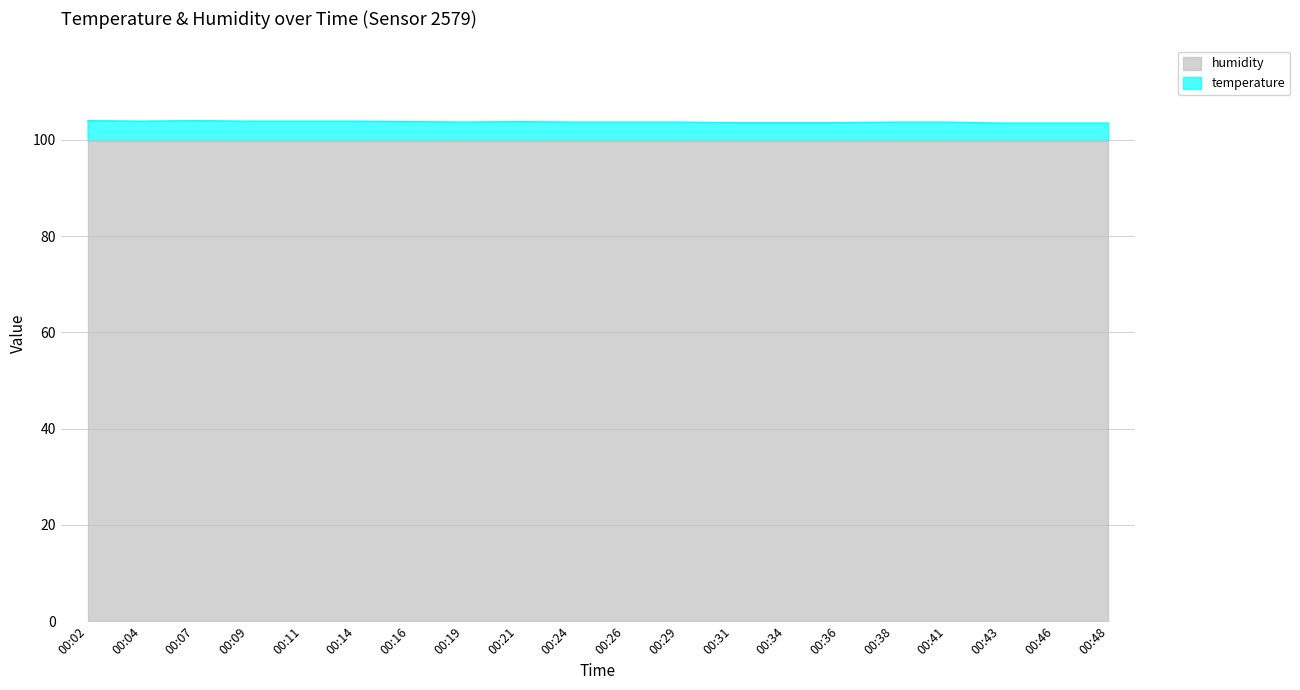

Rank the categories by value from highest to lowest.

00:02, 00:07, 00:04, 00:09, 00:11, 00:14, 00:16, 00:21, 00:19, 00:24, 00:26, 00:29, 00:38, 00:41, 00:31, 00:34, 00:36, 00:43, 00:46, 00:48